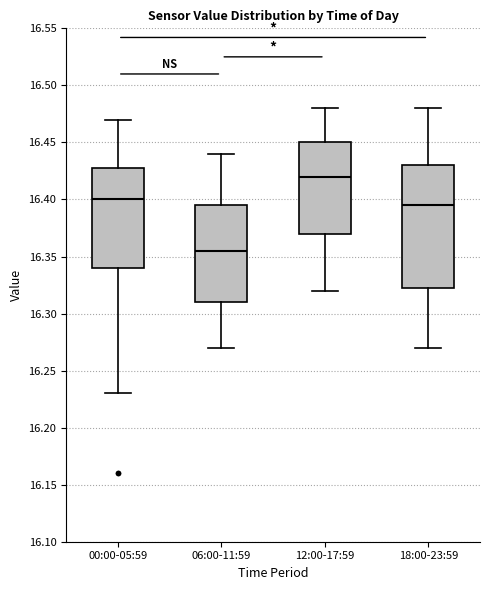

Where does the upper whisker of the box for 12:00-17:59 end on the y-axis? The values are not printed on the chart, so give them approximately, as read against the axis.

16.480